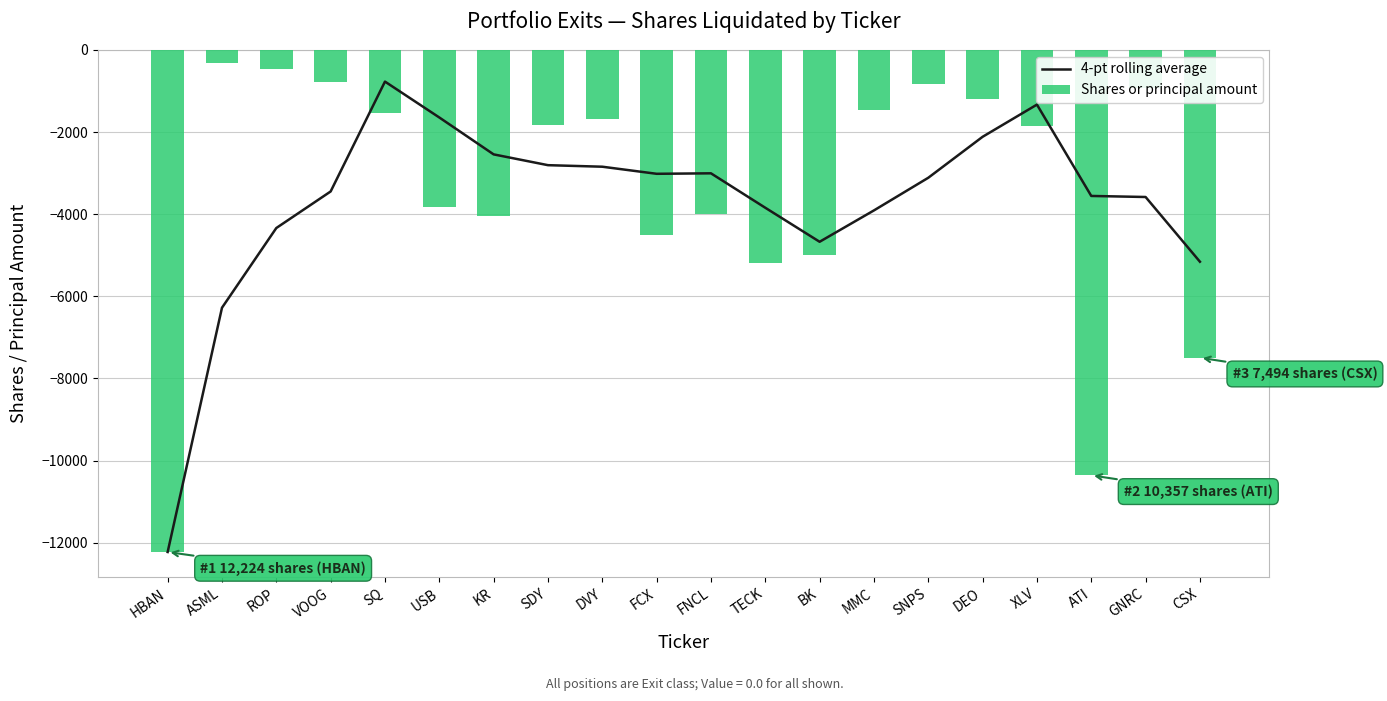

What is the difference between the 4-pt rolling average values at KR and SQ?

1772.0